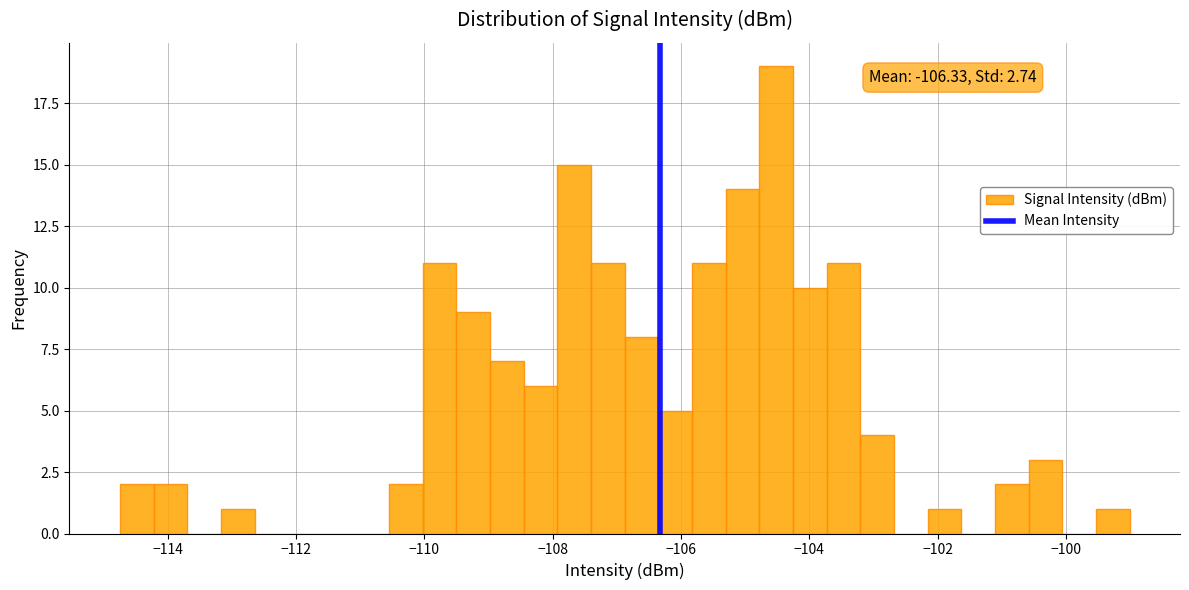

Around what value on the x-axis is the tallest bar? Give the approximate position of its centre, as read against the axis.

-104.6